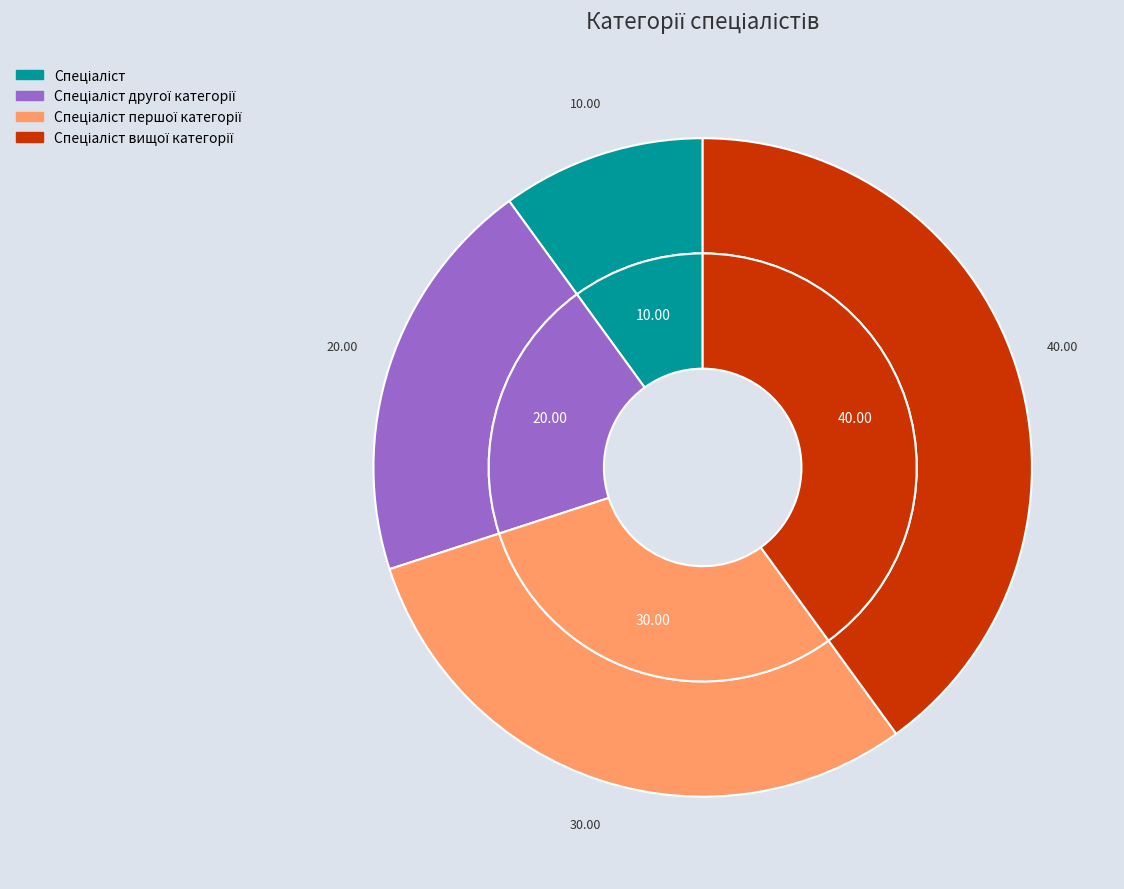

Approximately how many times larger is the value at Спеціаліст compared to Спеціаліст вищої категорії?

0.2